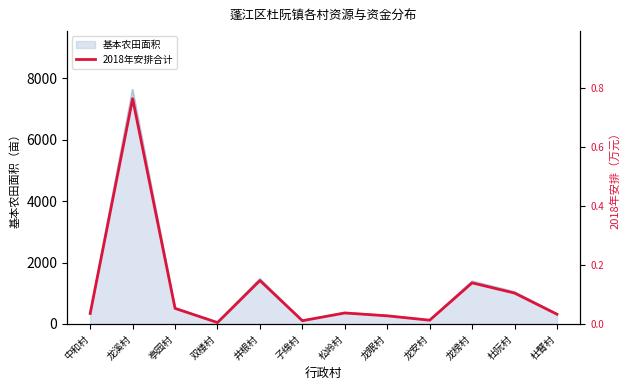

How many lines are shown in the chart?

1